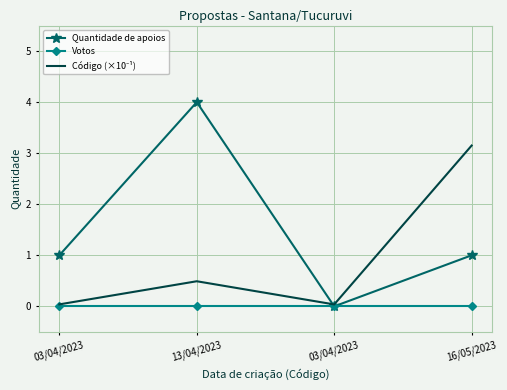

Is it true that Votos equals 0.0 at 13/04/2023?

True